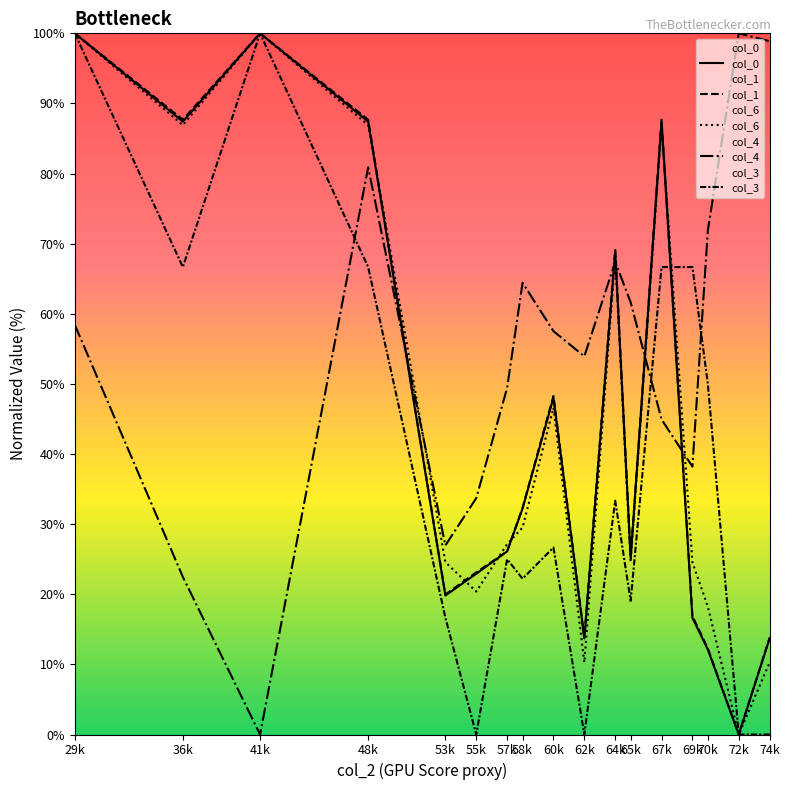

The value of col_6 at 74k is 10.3. True or false?

True